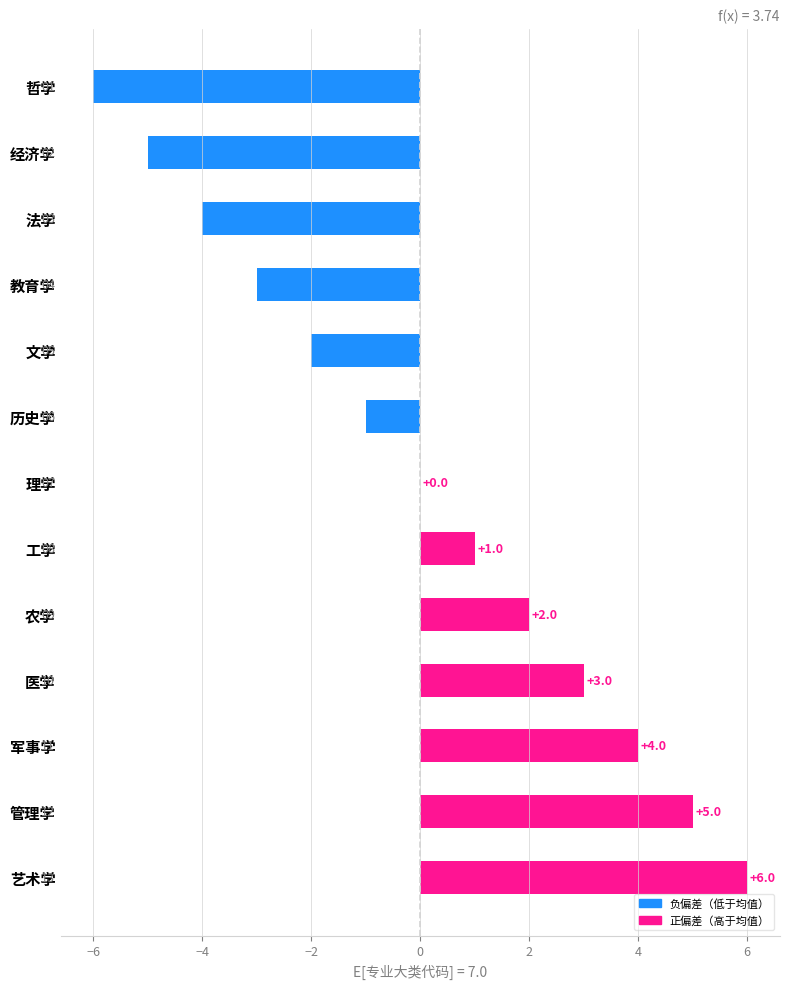

What is the change in value from 医学 to 军事学?

+1